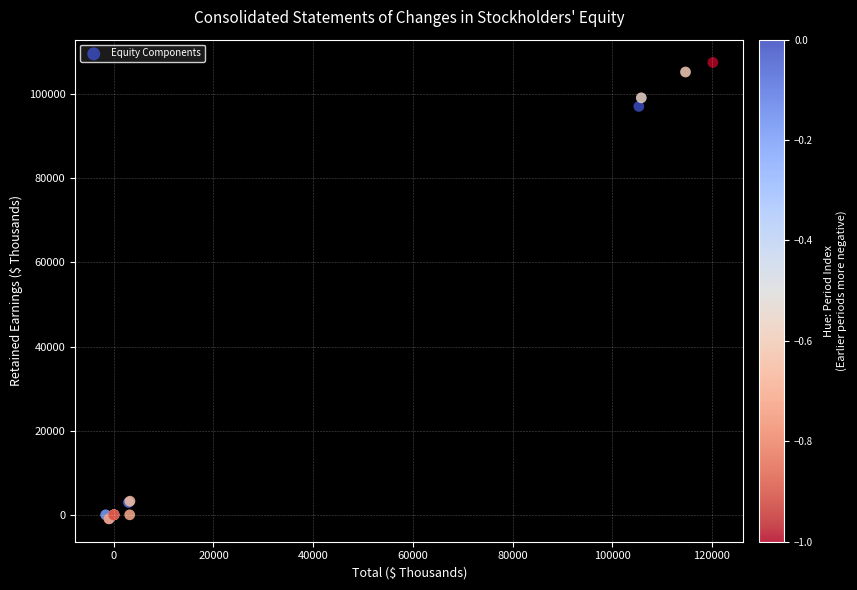

What Y value in the scatter plot is closest to 53288?

97105